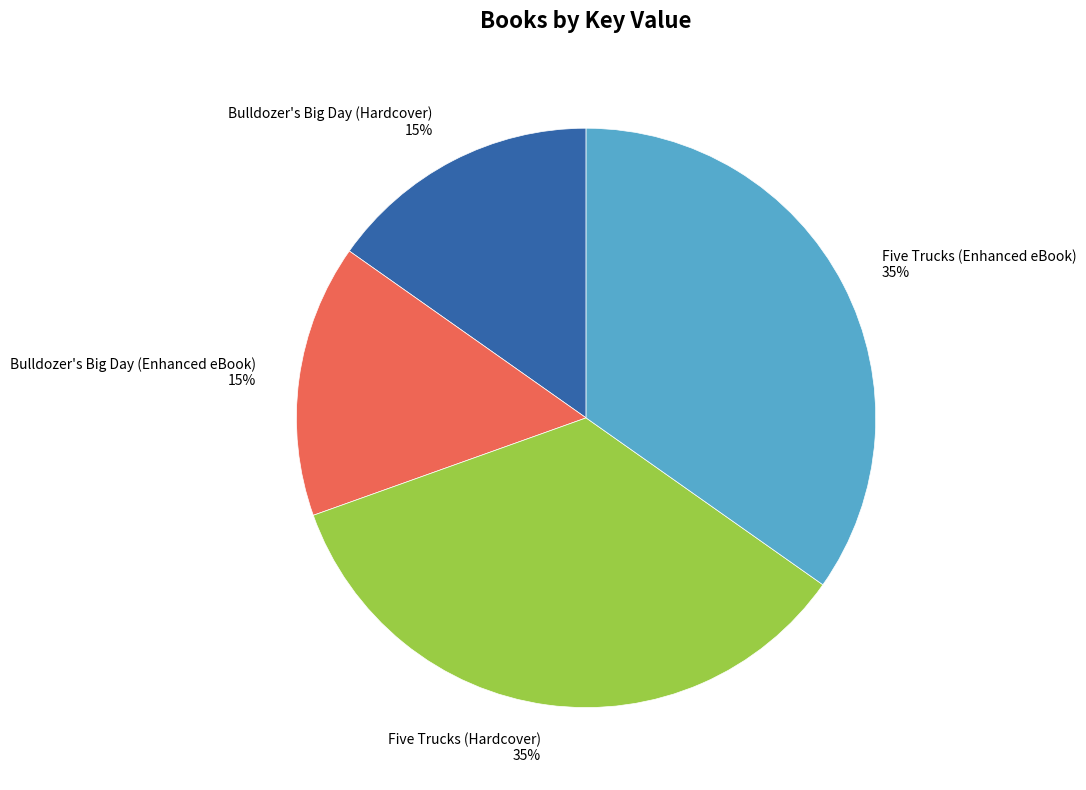

Approximately how many times larger is the value at Bulldozer's Big Day (Hardcover) compared to Five Trucks (Enhanced eBook)?

0.4